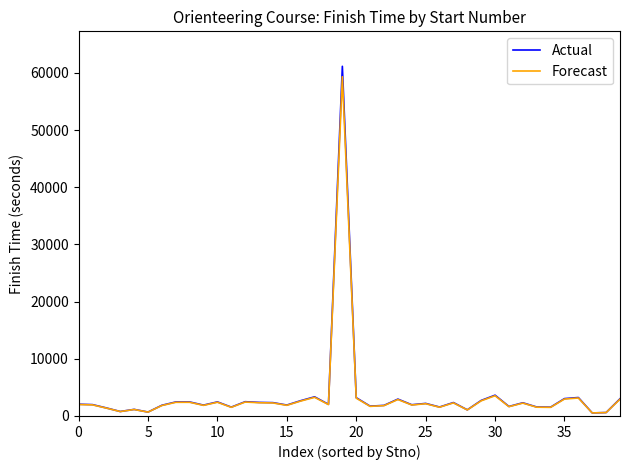

List the series in order of their peak value, highest first.

Actual, Forecast